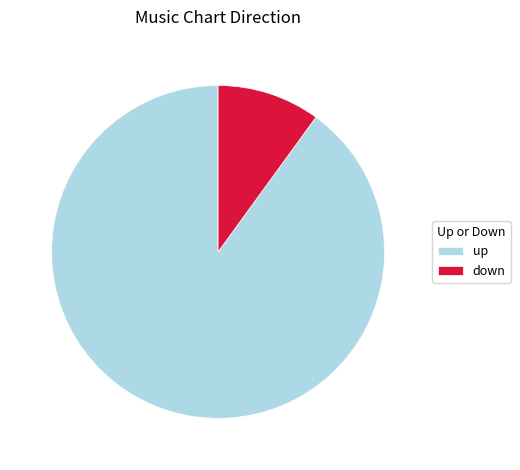

Is it true that down is 23% of the pie?

False